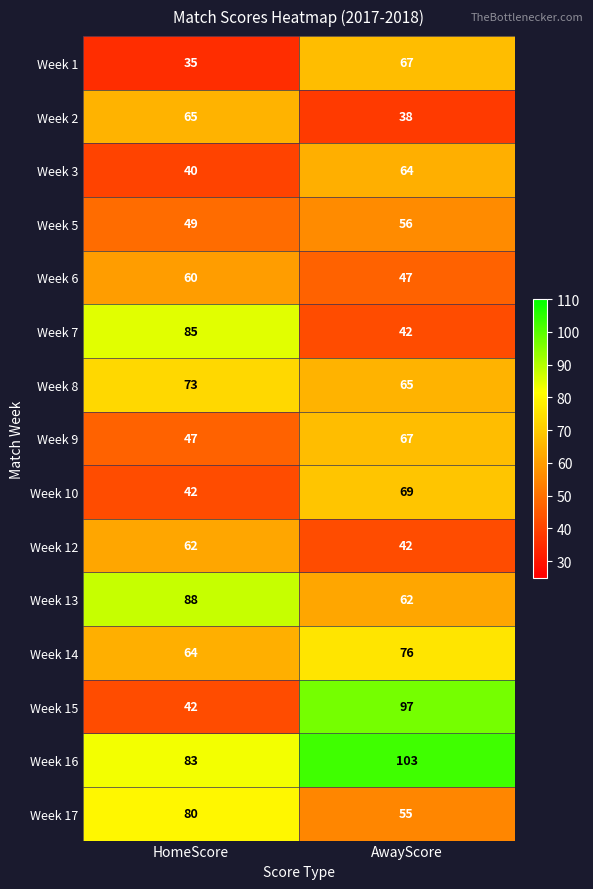

Is the value of Week 5 at HomeScore greater than the value of Week 3 at AwayScore?

No